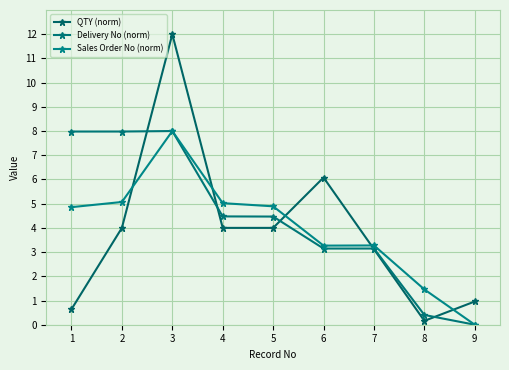

The value of Sales Order No (norm) at 2 is 6.7. True or false?

False